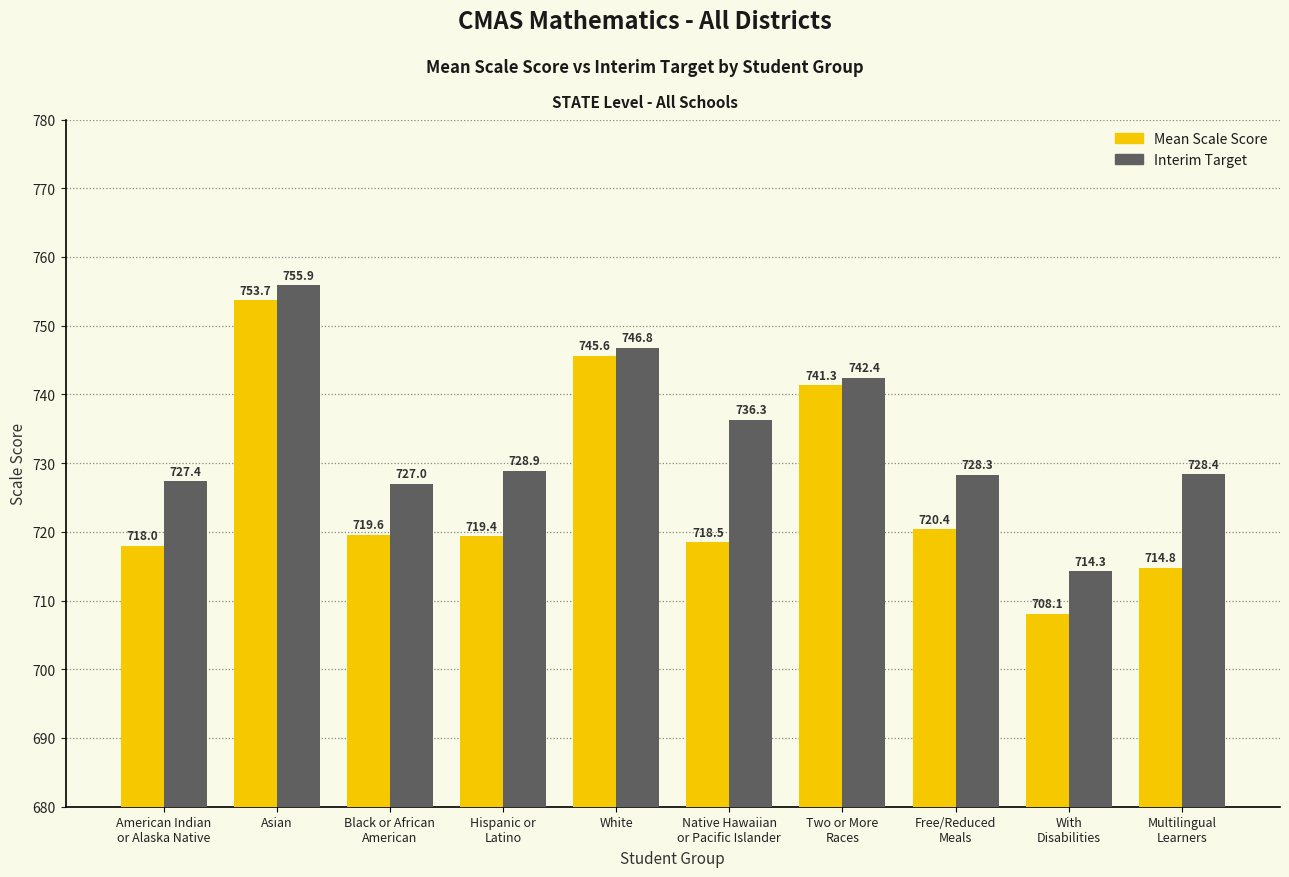

What is the highest value of the Mean Scale Score series?

753.7